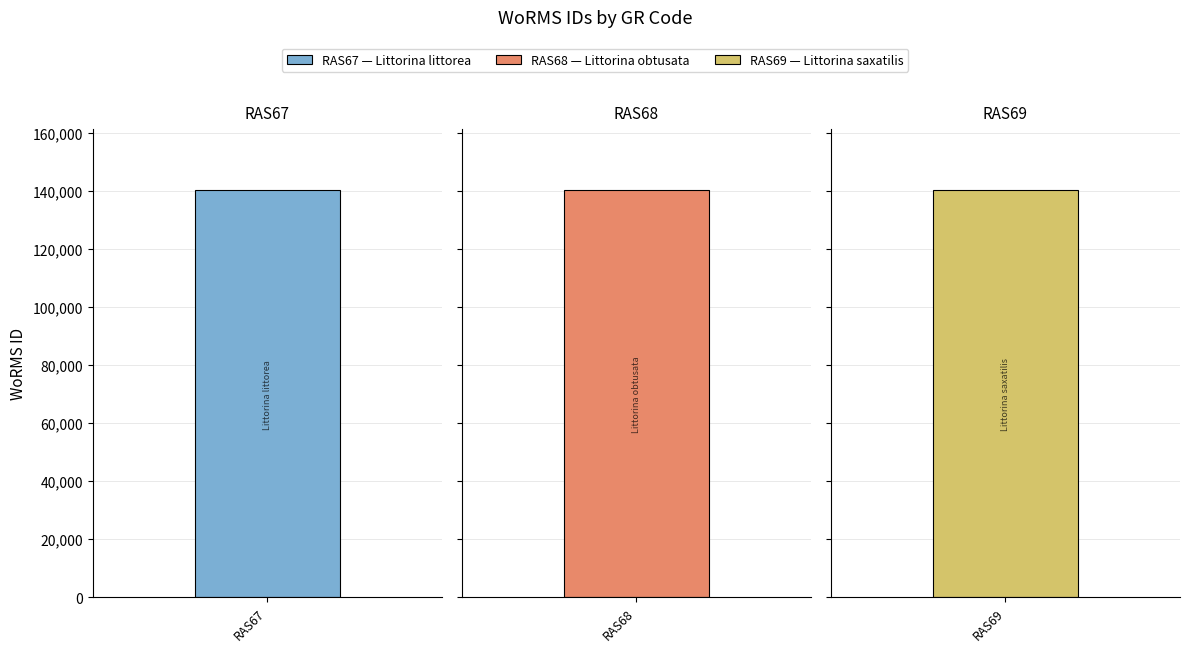

Where is the data nearest to the value 140263?

RAS68